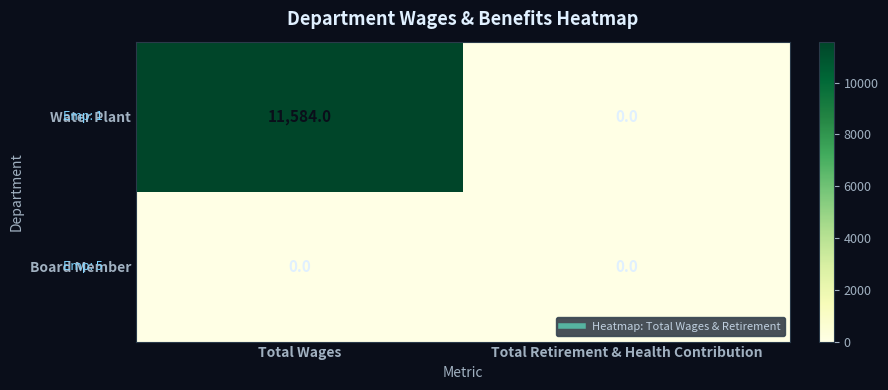

Which series has the widest spread of values?

Water Plant